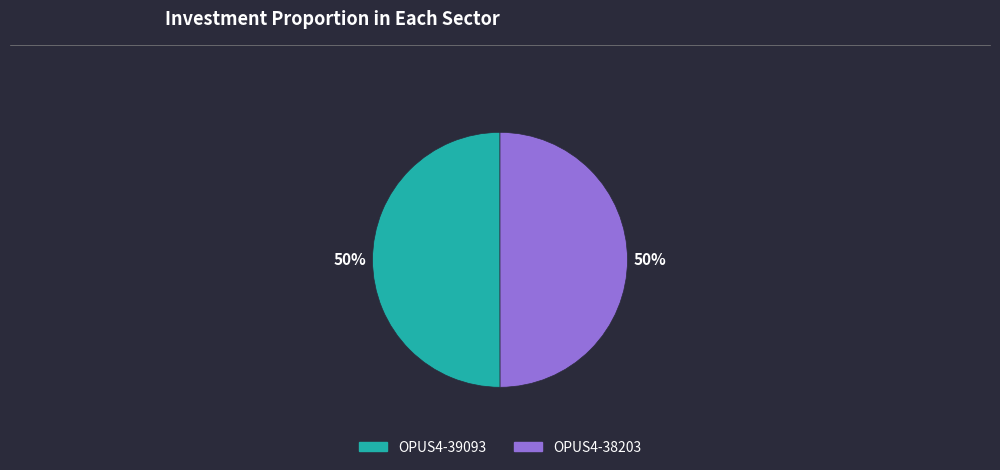

To the nearest percent, what is the average slice percentage?

50%